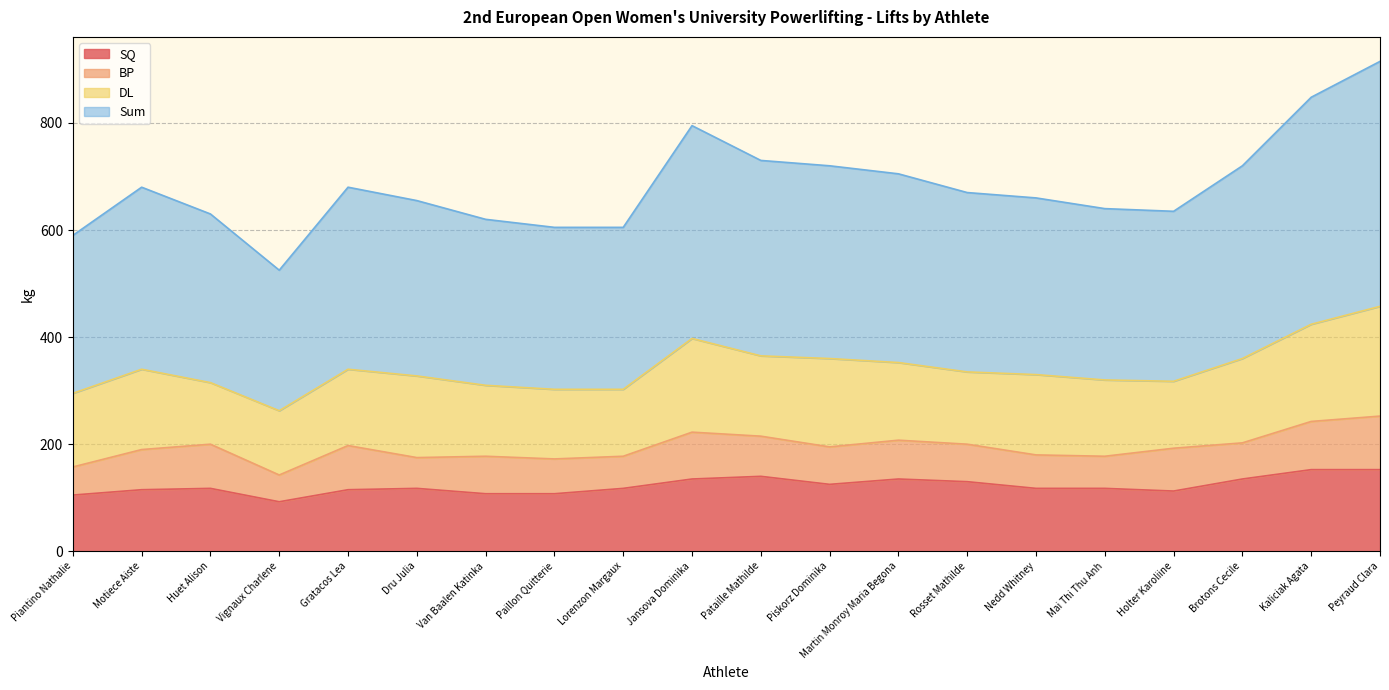

List the labels in order of SQ value, largest first.

Kaliciak Agata, Peyraud Clara, Pataille Mathilde, Jansova Dominika, Martin Monroy Maria Begona, Brotons Cecile, Rosset Mathilde, Piskorz Dominika, Huet Alison, Dru Julia, Lorenzon Margaux, Nedd Whitney, Mai Thi Thu Anh, Motiece Aiste, Gratacos Lea, Holter Karoliine, Van Baalen Katinka, Paillon Quitterie, Piantino Nathalie, Vignaux Charlene